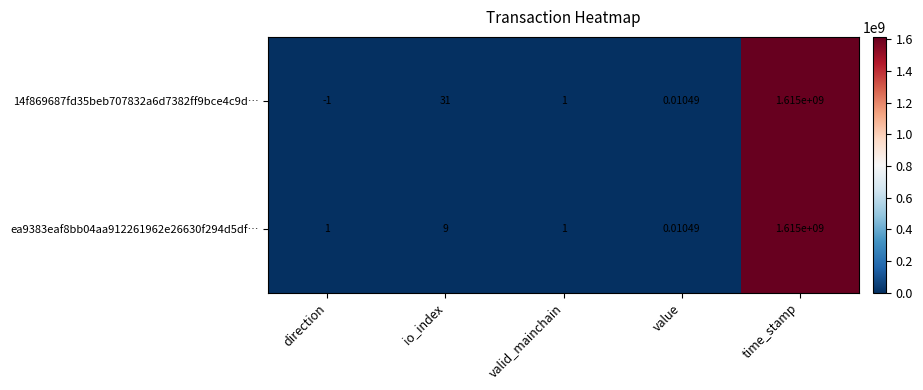

Which category has the highest value across all series?

time_stamp